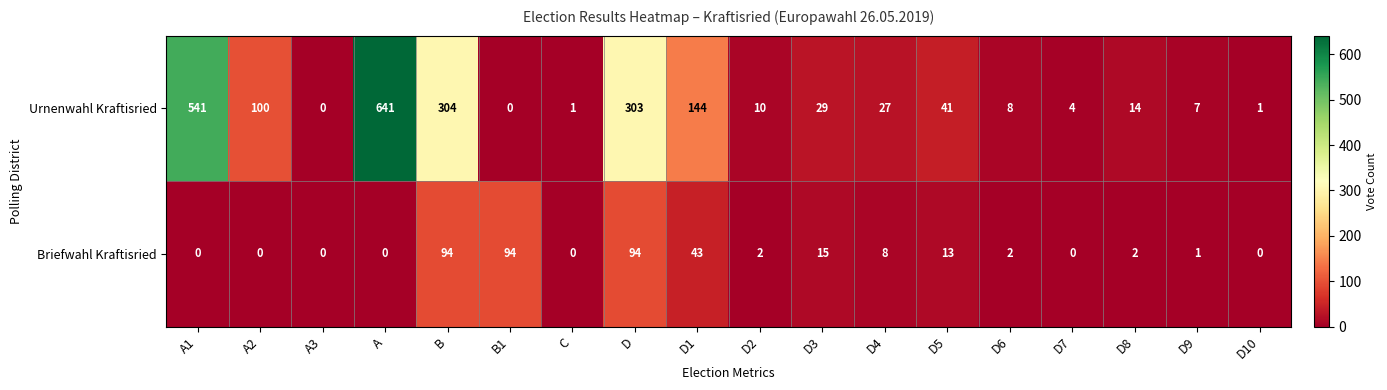

What is the total value across all series at A?

641